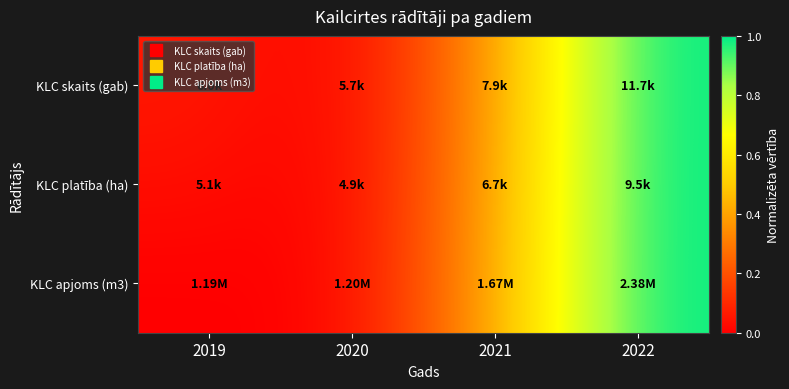

What is the spread (max minus min) of values at 2019?

0.1